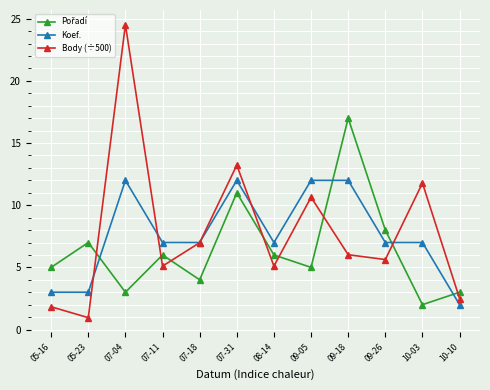

Read the Koef. value at 09-26.

7.0